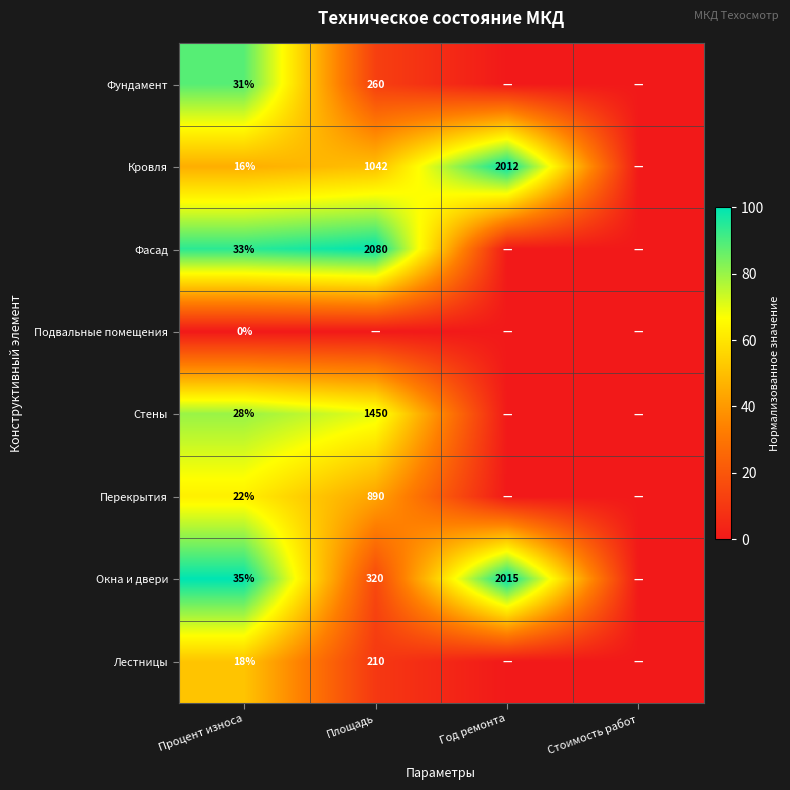

At Процент износа, list the series in order from largest to smallest.

Окна и двери, Фасад, Фундамент, Стены, Перекрытия, Лестницы, Кровля, Подвальные помещения